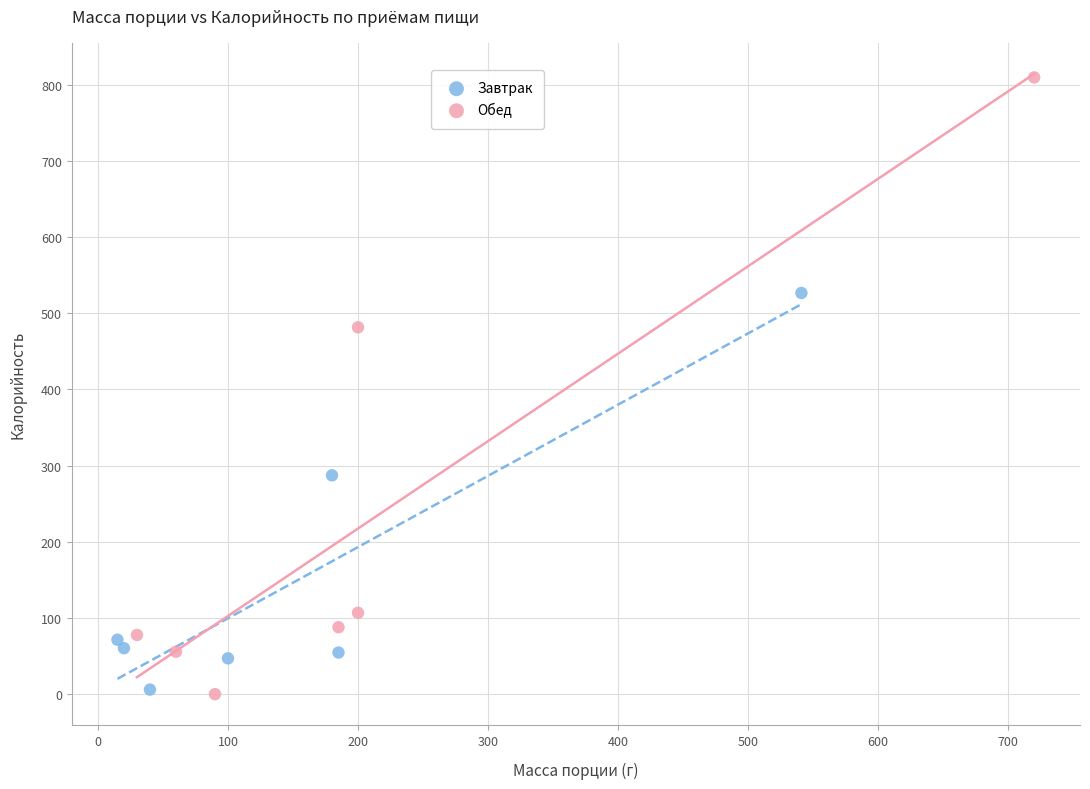

Which series contains the highest Y value?

Обед